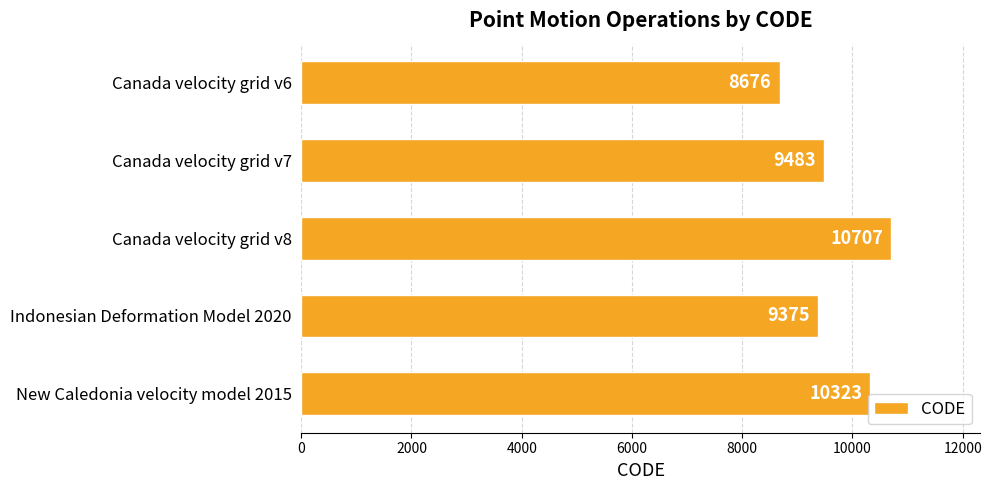

What is the change in value from Canada velocity grid v8 to Indonesian Deformation Model 2020?

-1332